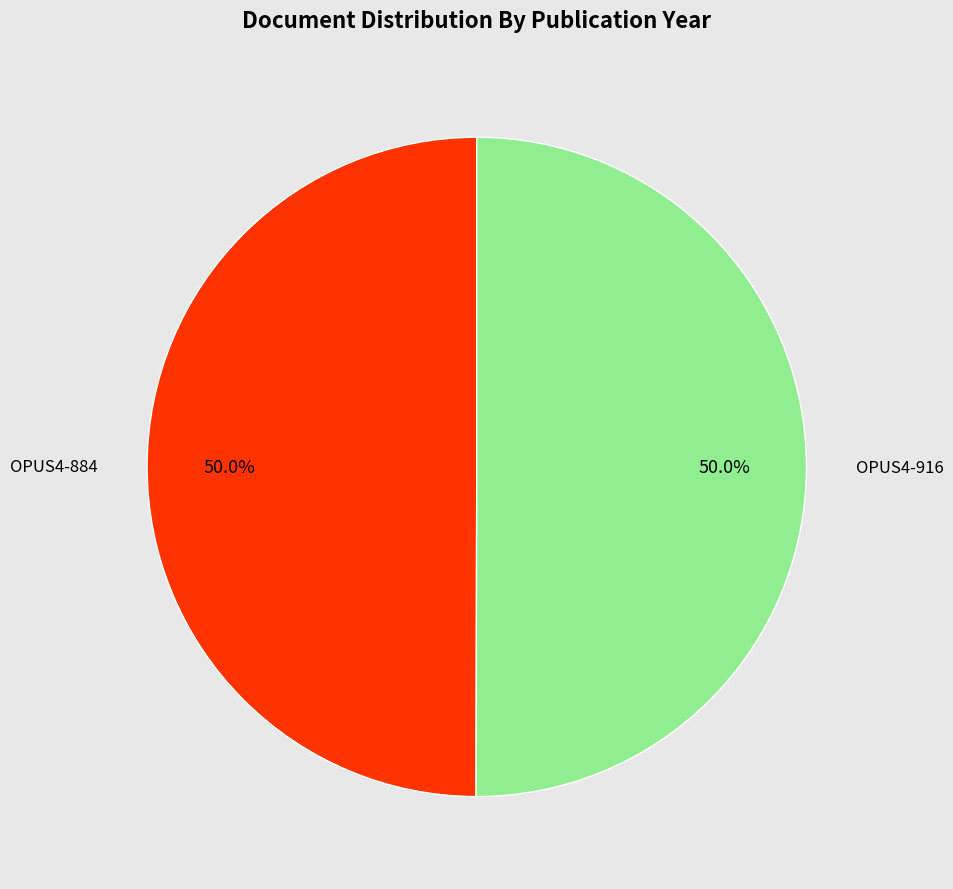

What percentage is the OPUS4-916 slice, to the nearest percent?

50%